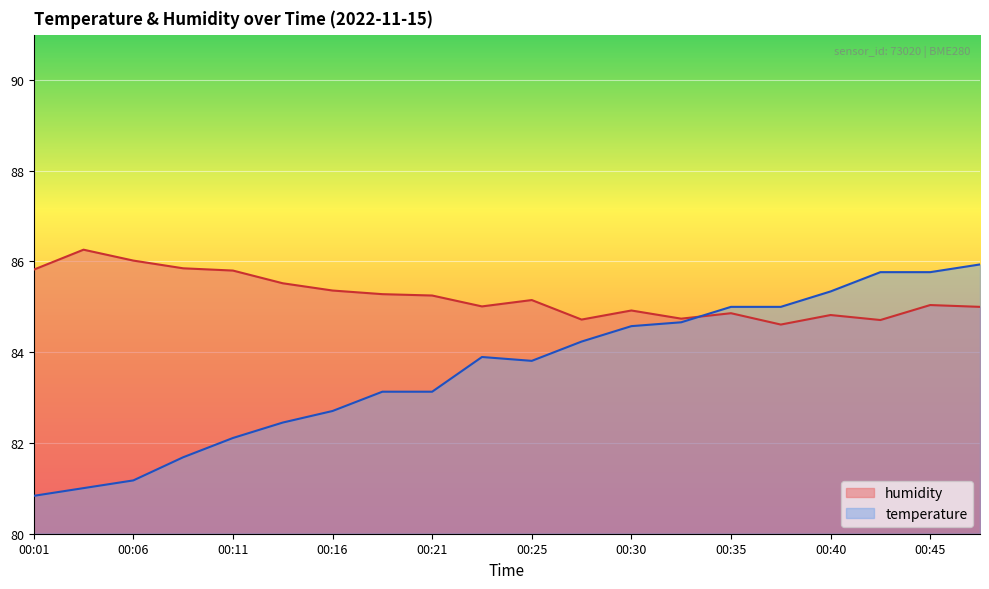

In temperature, how many points are lower than both neighbors (excluding endpoints)?

1